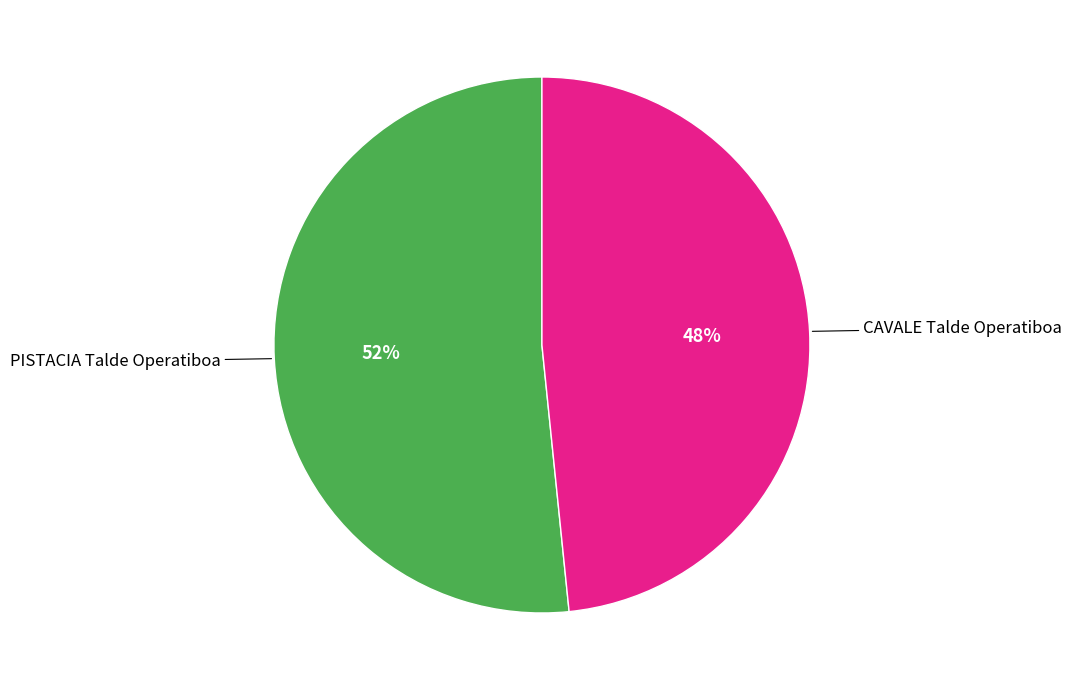

Does any single category account for the majority?

Yes